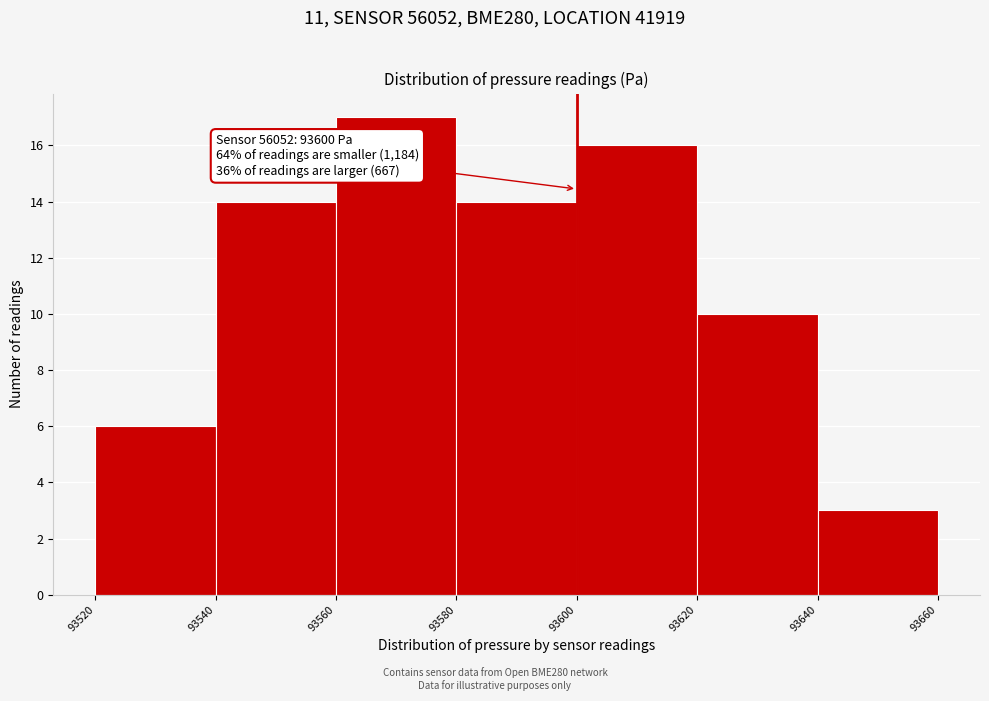

Over which range of the x-axis is the bar tallest?

93560 to 93580